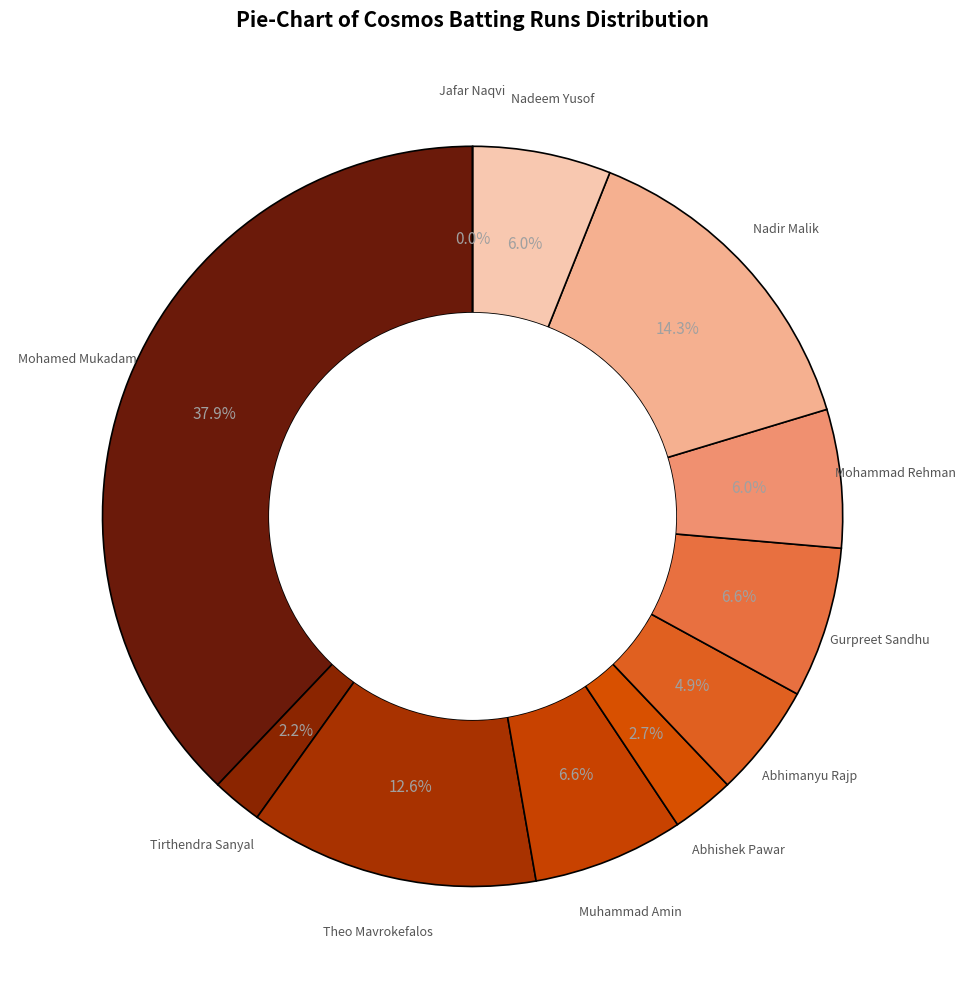

To the nearest percent, what portion does Nadeem Yusof represent?

6%